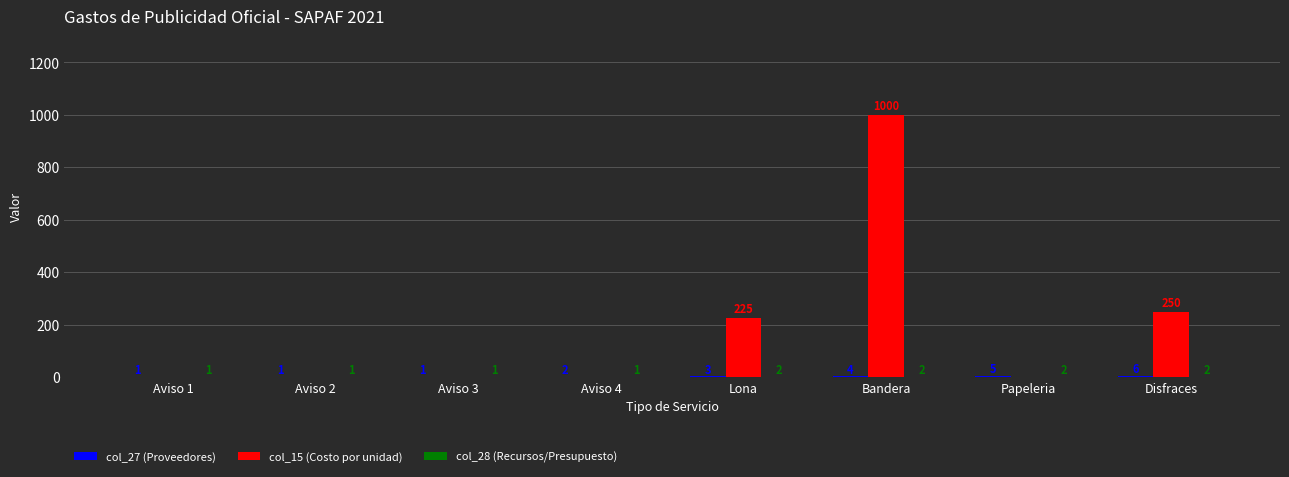

At which label does col_15 (Costo por unidad) reach its peak?

Bandera